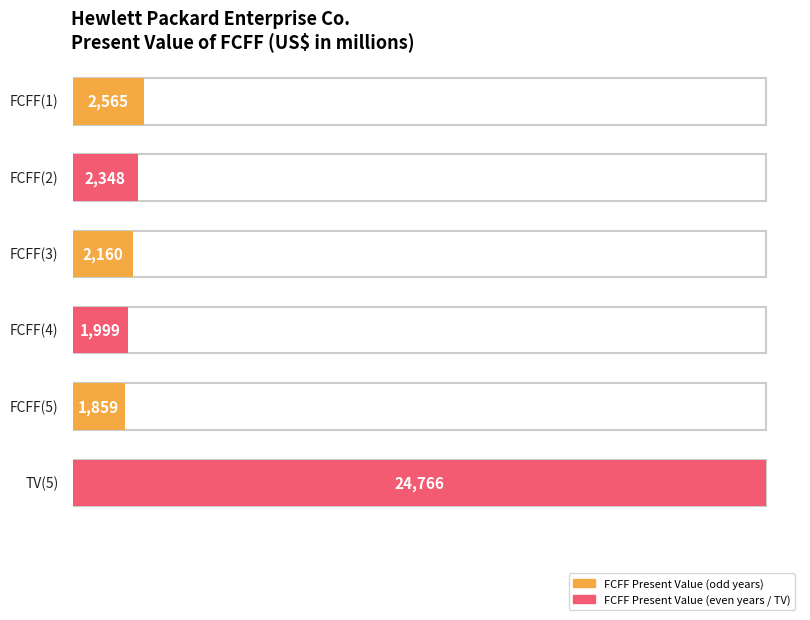

At which label is the value closest to 13312?

FCFF(1)